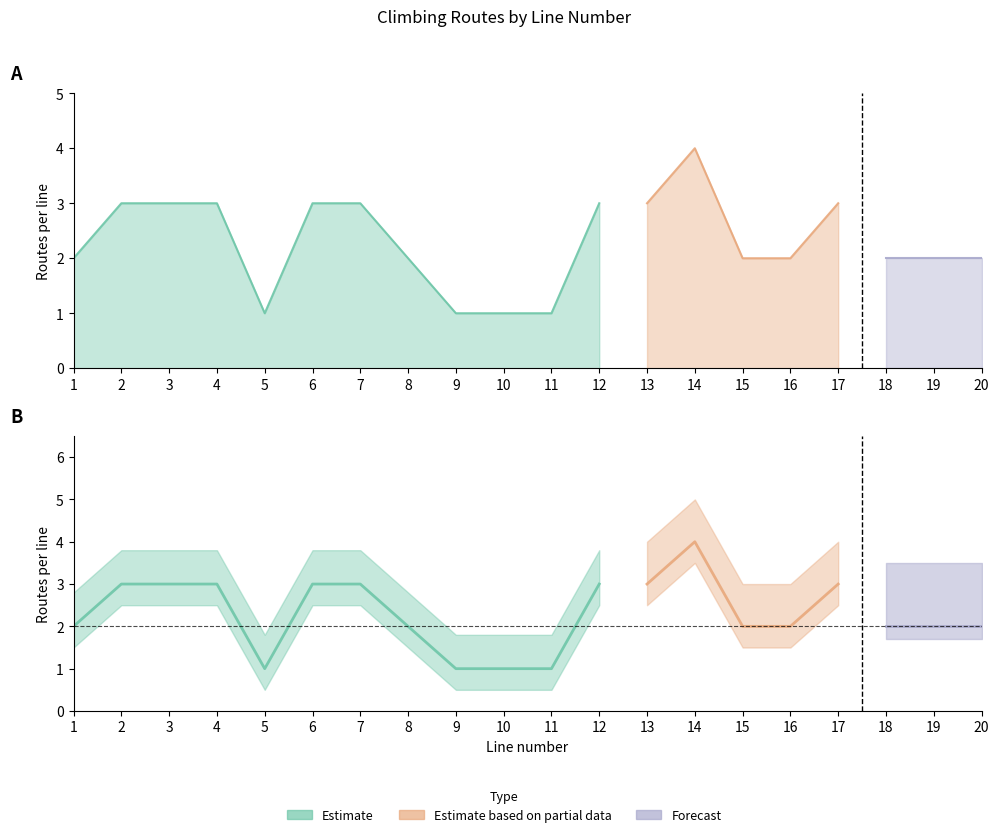

True or false: the data has more than 1 interior local peaks.

True